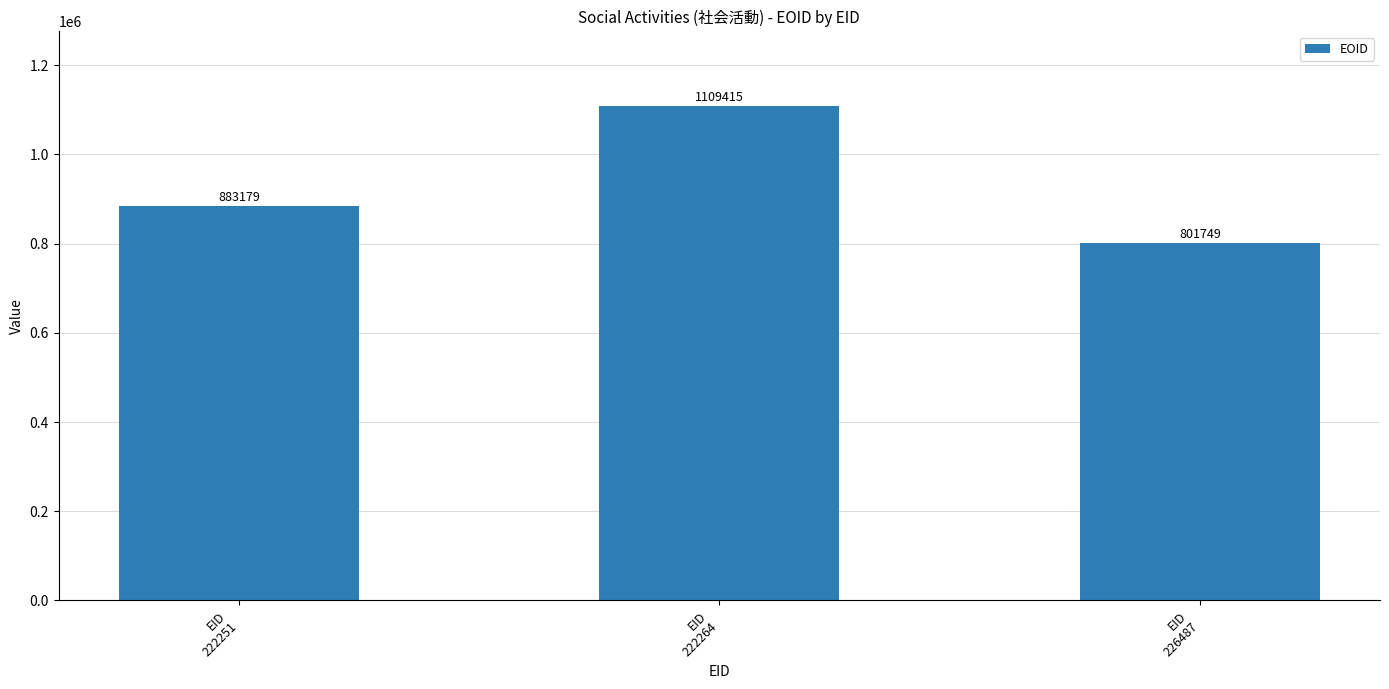

The chart shows a value of 197884 at EID
222251. True or false?

False